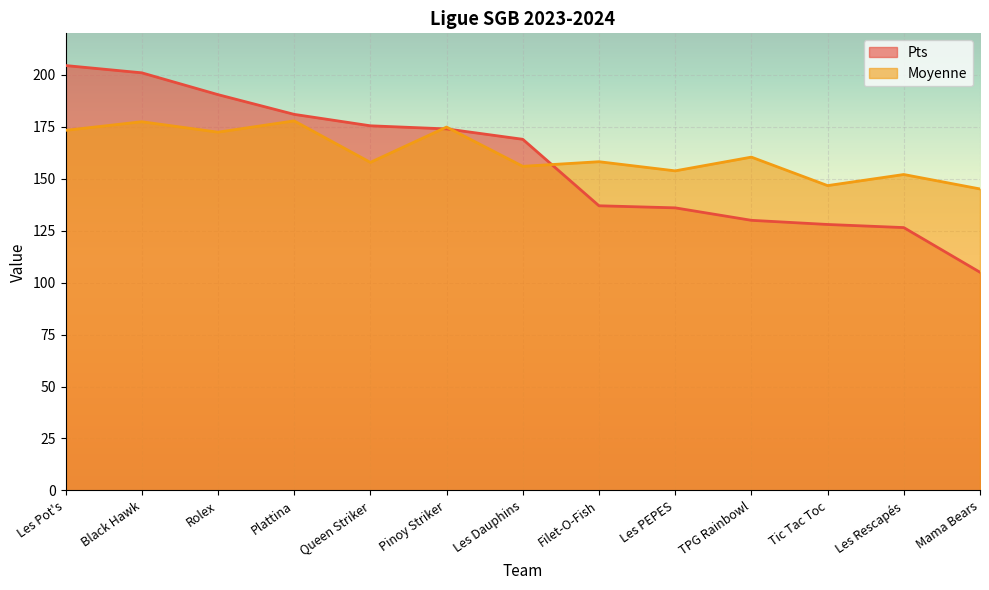

Where does the Moyenne series first go above 158?

Les Pot's